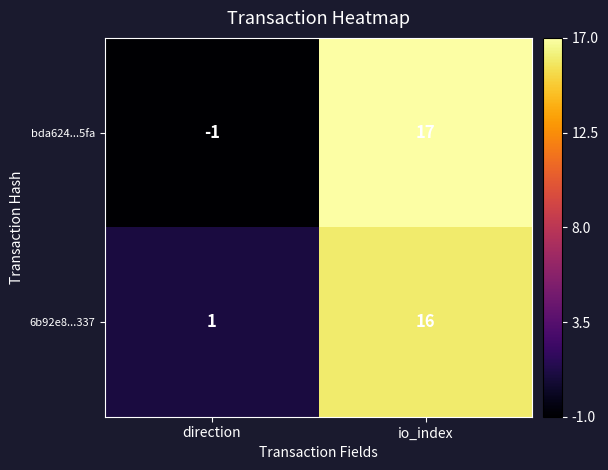

What is the maximum value shown in the chart?

17